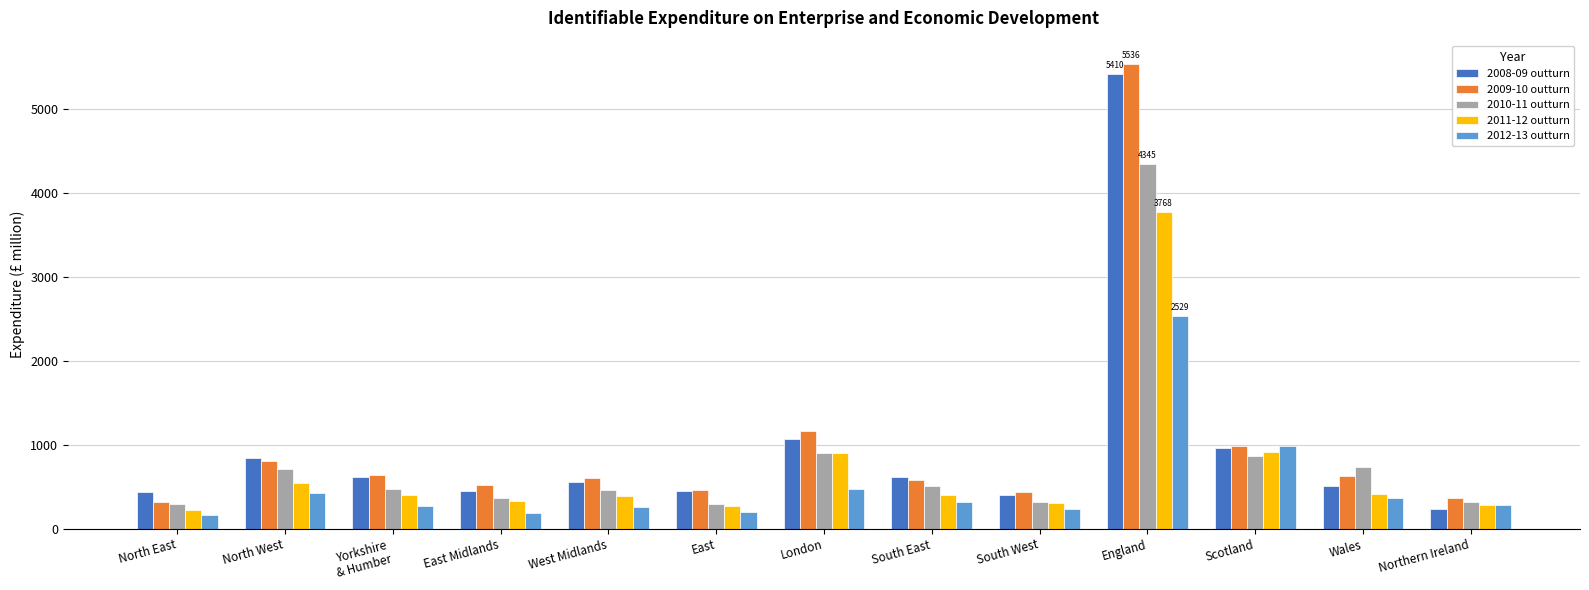

How many distinct data groups are displayed?

5